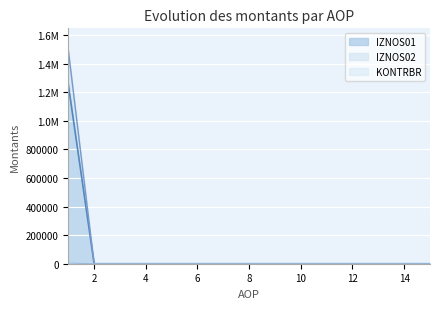

Reading left to right, list all the values displayed in this chart.

IZNOS01: 1254075.6	0.0	0.0	0.0	0.0	0.0	0.0	0.0	0.0	0.0	0.0	0.0	0.0	0.0	0.0
IZNOS02: 1496802.6	0.0	0.0	0.0	0.0	0.0	0.0	0.0	0.0	0.0	0.0	0.0	0.0	0.0	0.0
KONTRBR: 4247.7	0.0	0.0	0.0	0.0	0.0	0.0	0.0	0.0	0.0	0.0	0.0	0.0	0.0	0.0